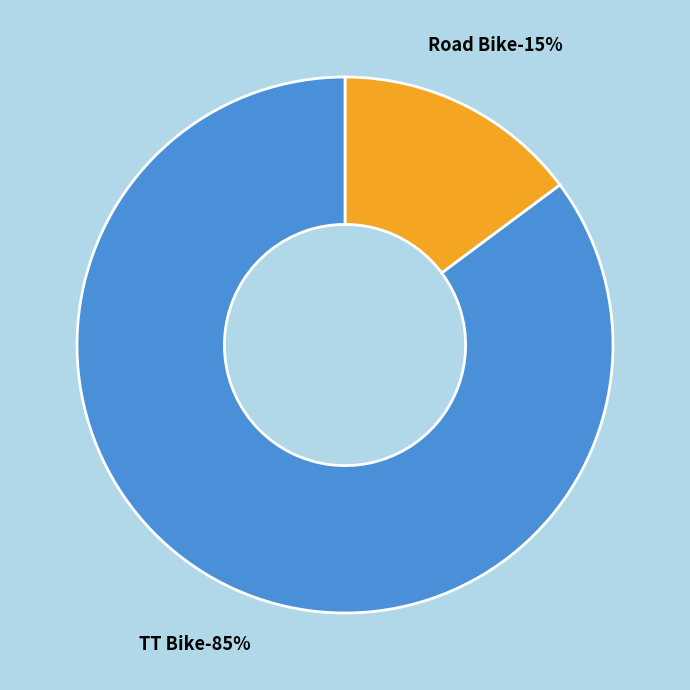

Count the number of slices in the pie.

2